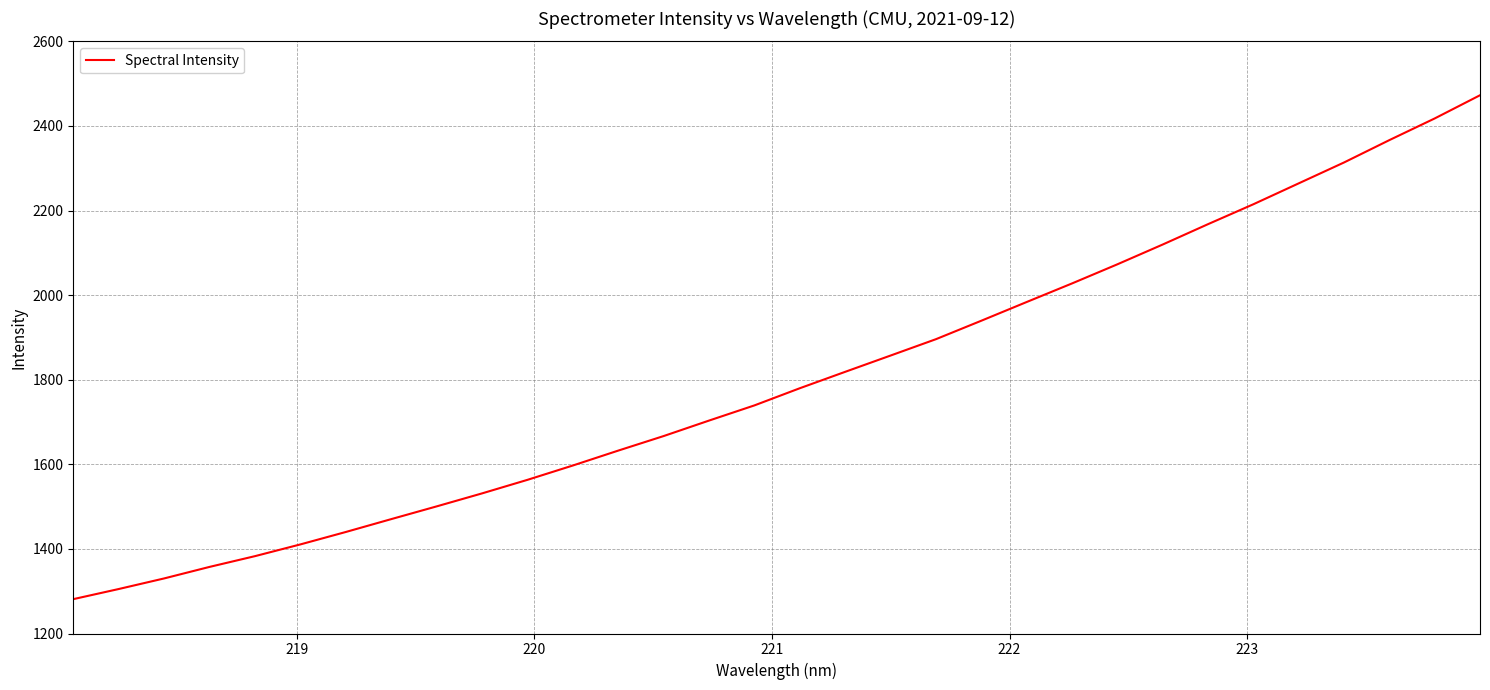

What is the difference between the maximum and minimum values?

1191.3